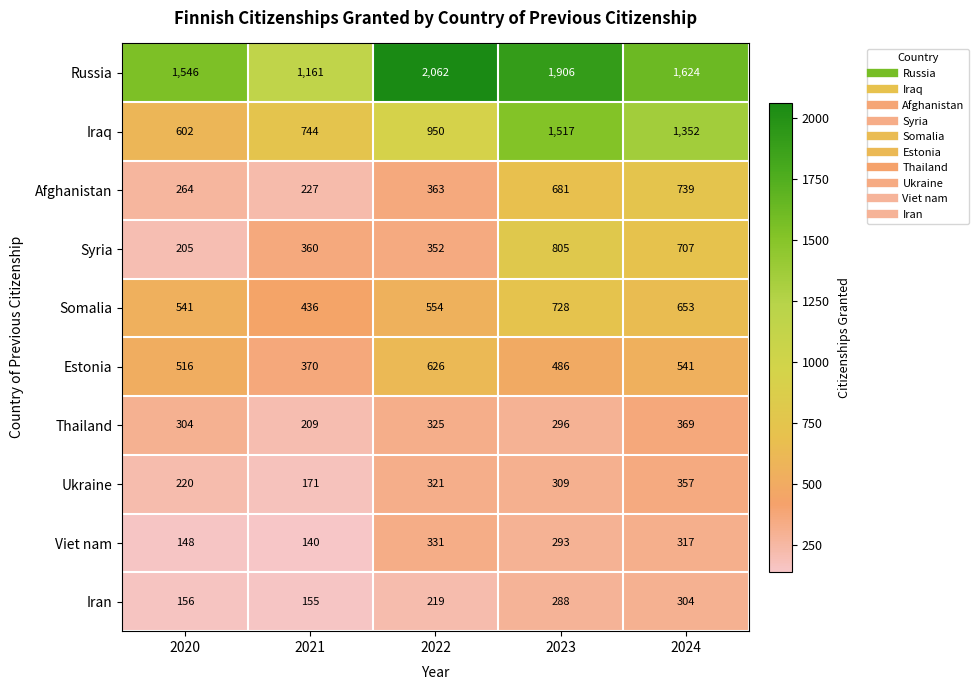

List the series in order of their peak value, highest first.

Russia, Iraq, Syria, Afghanistan, Somalia, Estonia, Thailand, Ukraine, Viet nam, Iran